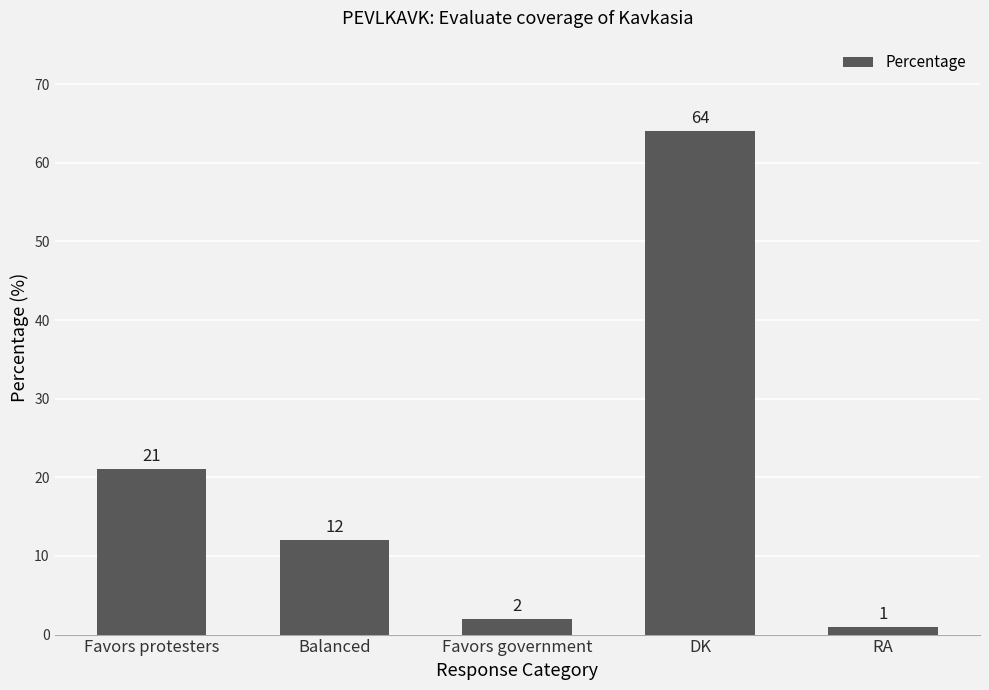

What is the value of the 4th bar from the left?

64